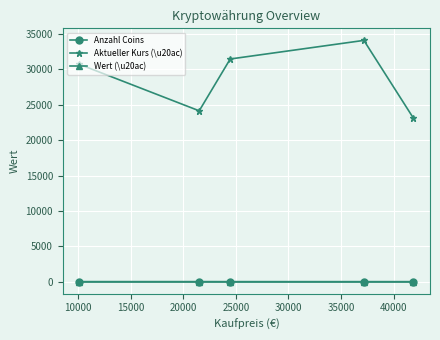

Which series has the largest total across all categories?

Aktueller Kurs (\u20ac)